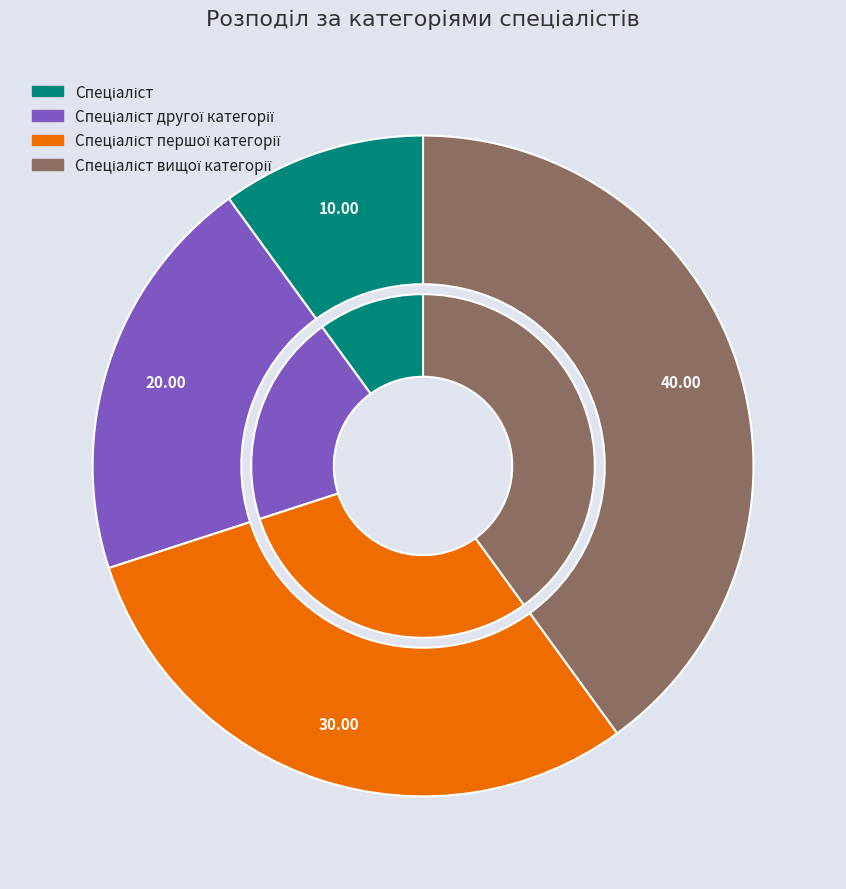

What percentage is the Спеціаліст першої категорії slice, to the nearest percent?

30%